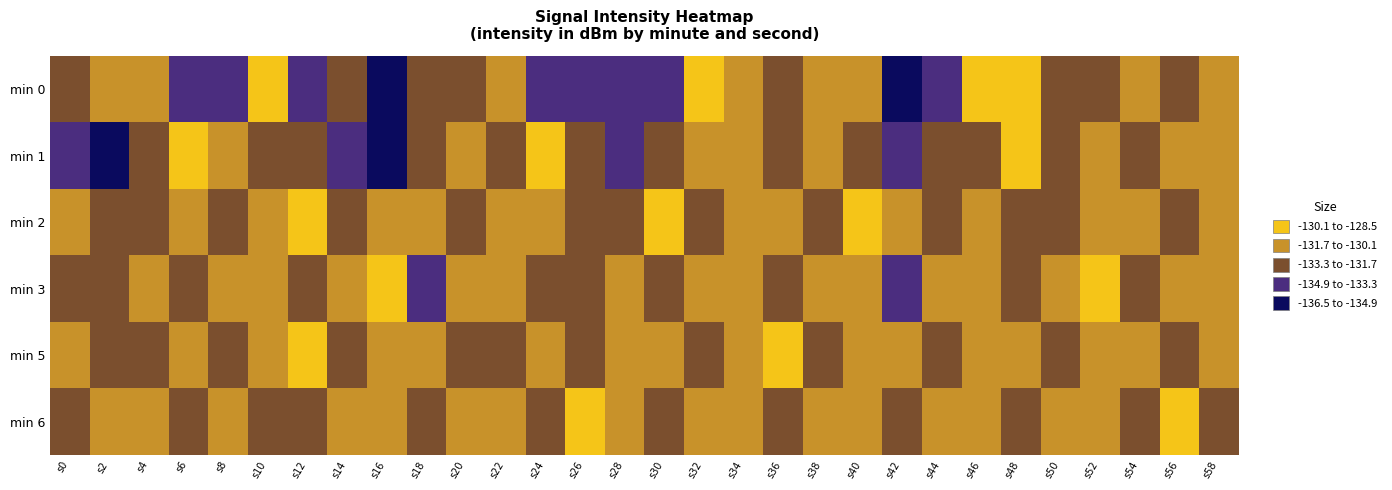

List the series in order of their peak value, lowest first.

min 3, min 6, min 5, min 2, min 1, min 0